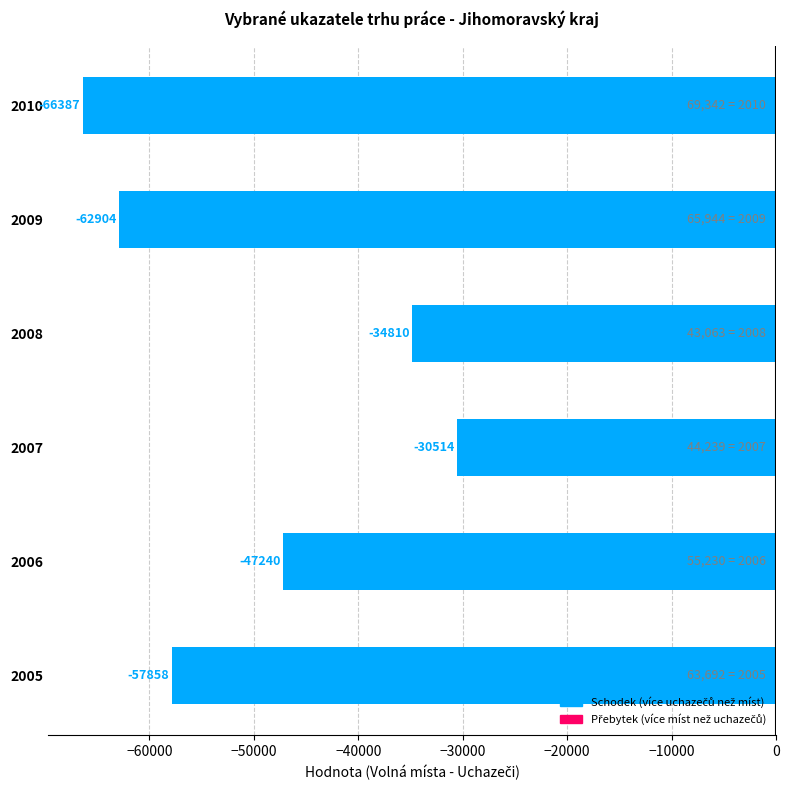

Are the bars horizontal?

Yes